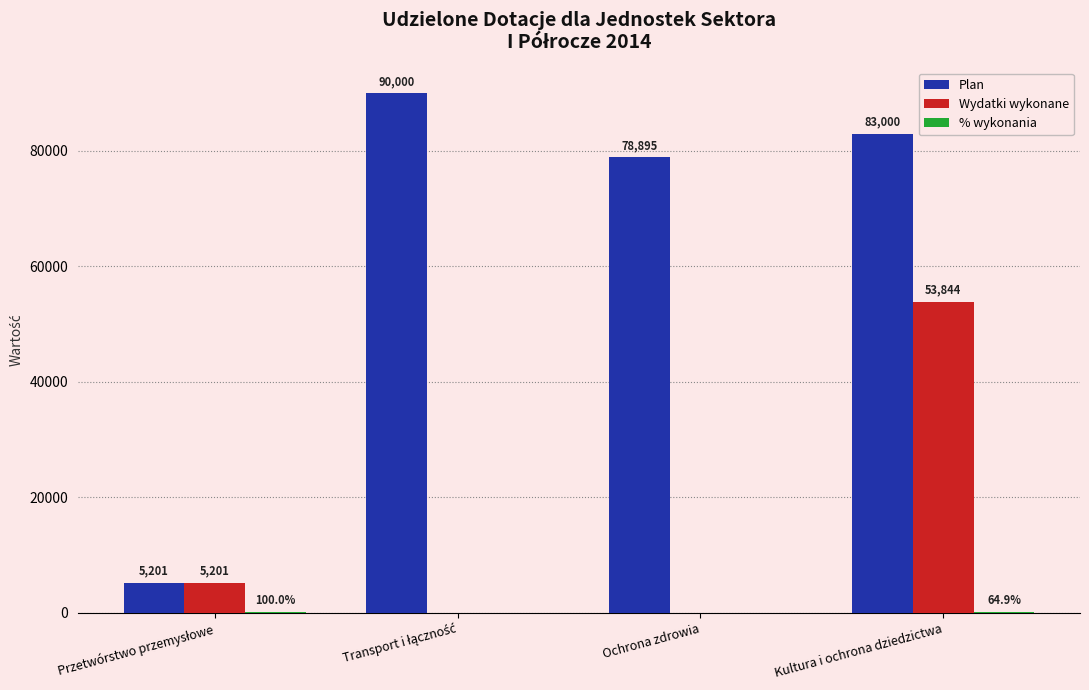

The value of Wydatki wykonane at Kultura i ochrona dziedzictwa is 29808.8. True or false?

False